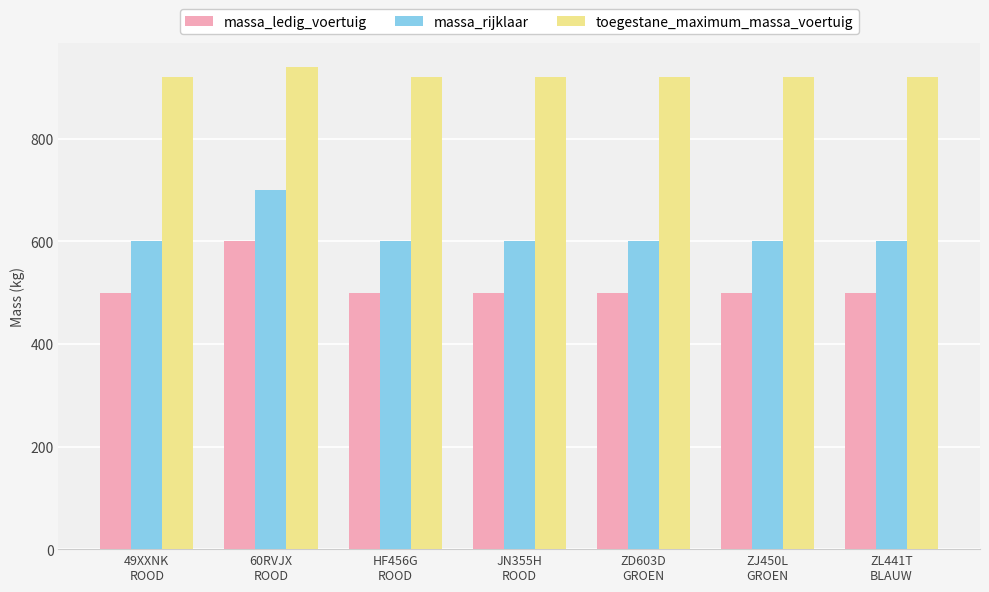

Is the value of toegestane_maximum_massa_voertuig at 49XXNK
ROOD greater than the value of massa_rijklaar at JN355H
ROOD?

Yes